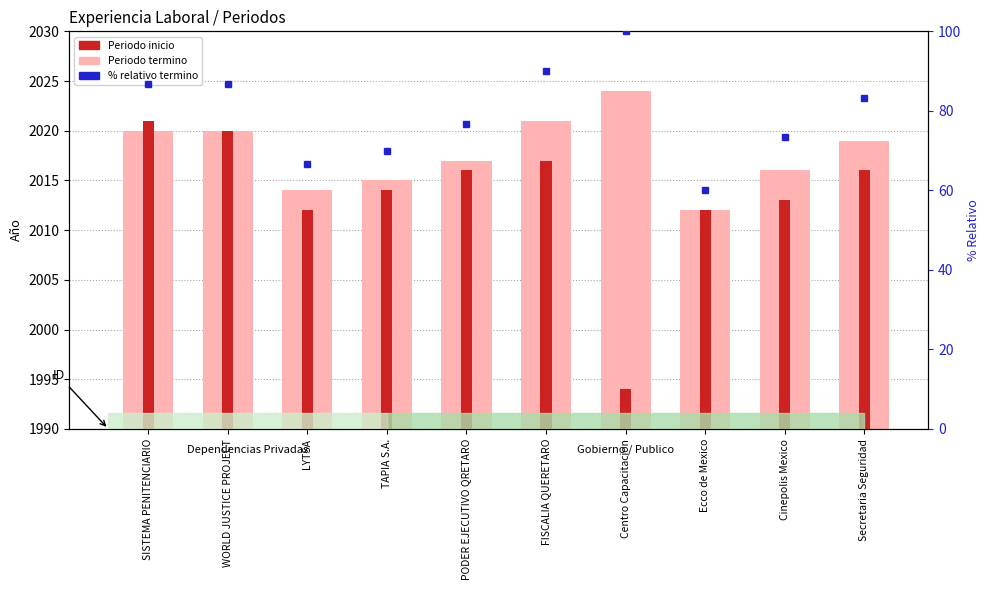

Reading left to right, extract all data points from this chart.

Periodo termino: SISTEMA PENITENCIARIO=2020.0	WORLD JUSTICE PROJECT=2020.0	LYTSA=2014.0	TAPIA S.A.=2015.0	PODER EJECUTIVO QRETARO=2017.0	FISCALIA QUERETARO=2021.0	Centro Capacitacion=2024.0	Ecco de Mexico=2012.0	Cinepolis Mexico=2016.0	Secretaria Seguridad=2019.0
Periodo inicio: SISTEMA PENITENCIARIO=2021.0	WORLD JUSTICE PROJECT=2020.0	LYTSA=2012.0	TAPIA S.A.=2014.0	PODER EJECUTIVO QRETARO=2016.0	FISCALIA QUERETARO=2017.0	Centro Capacitacion=1994.0	Ecco de Mexico=2012.0	Cinepolis Mexico=2013.0	Secretaria Seguridad=2016.0
% relativo termino: SISTEMA PENITENCIARIO=86.7	WORLD JUSTICE PROJECT=86.7	LYTSA=66.7	TAPIA S.A.=70.0	PODER EJECUTIVO QRETARO=76.7	FISCALIA QUERETARO=90.0	Centro Capacitacion=100.0	Ecco de Mexico=60.0	Cinepolis Mexico=73.3	Secretaria Seguridad=83.3